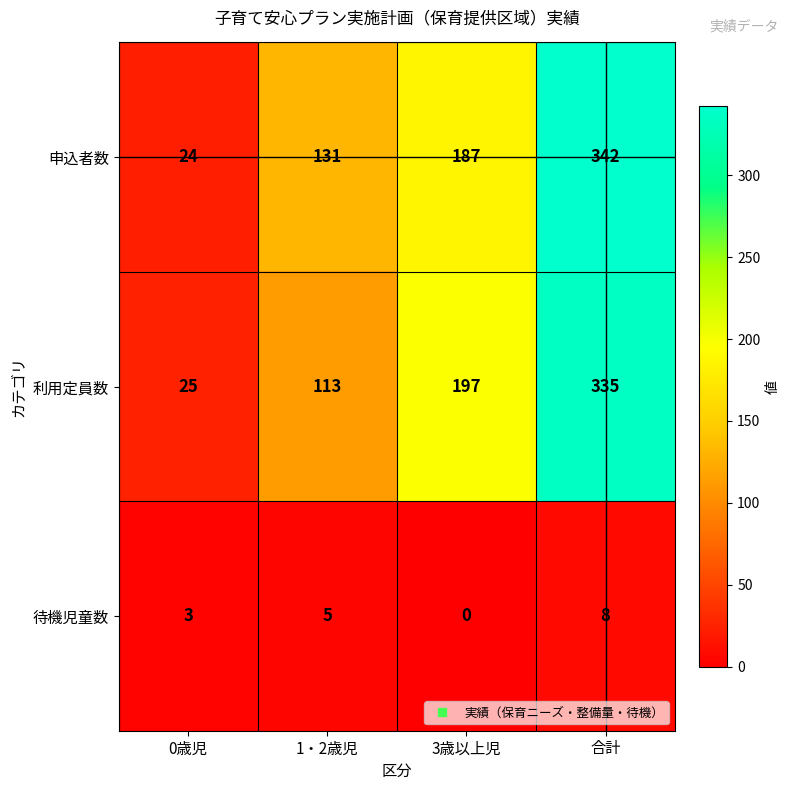

Which series has the widest spread of values?

申込者数